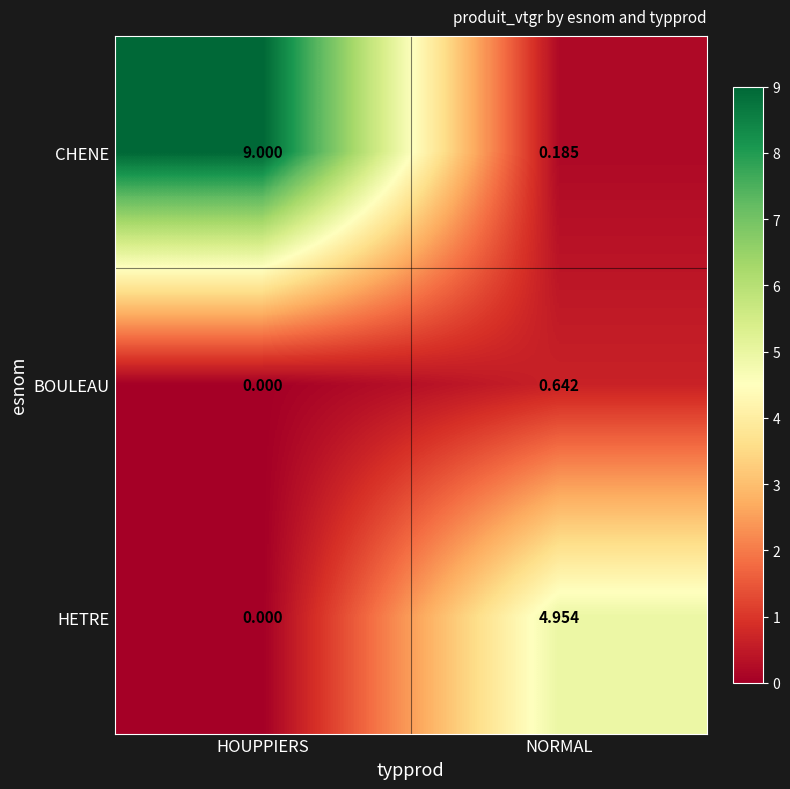

At which category is the sum across all series the highest?

HOUPPIERS